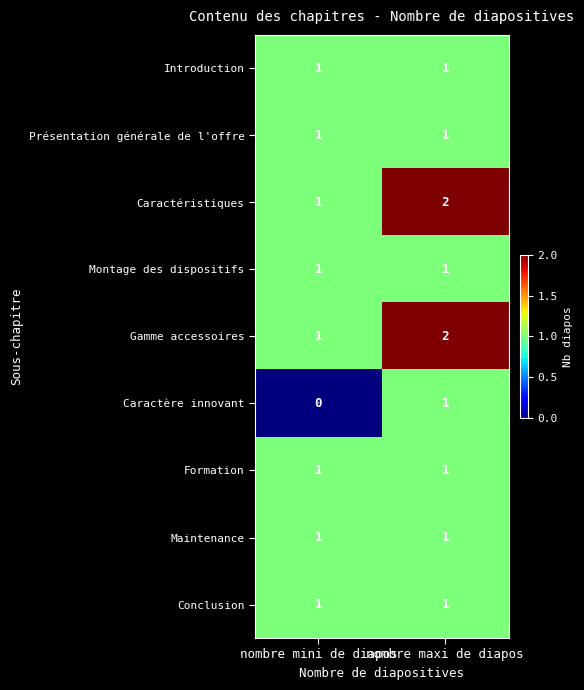

Is it true that Montage des dispositifs equals 2 at nombre mini de diapos?

False